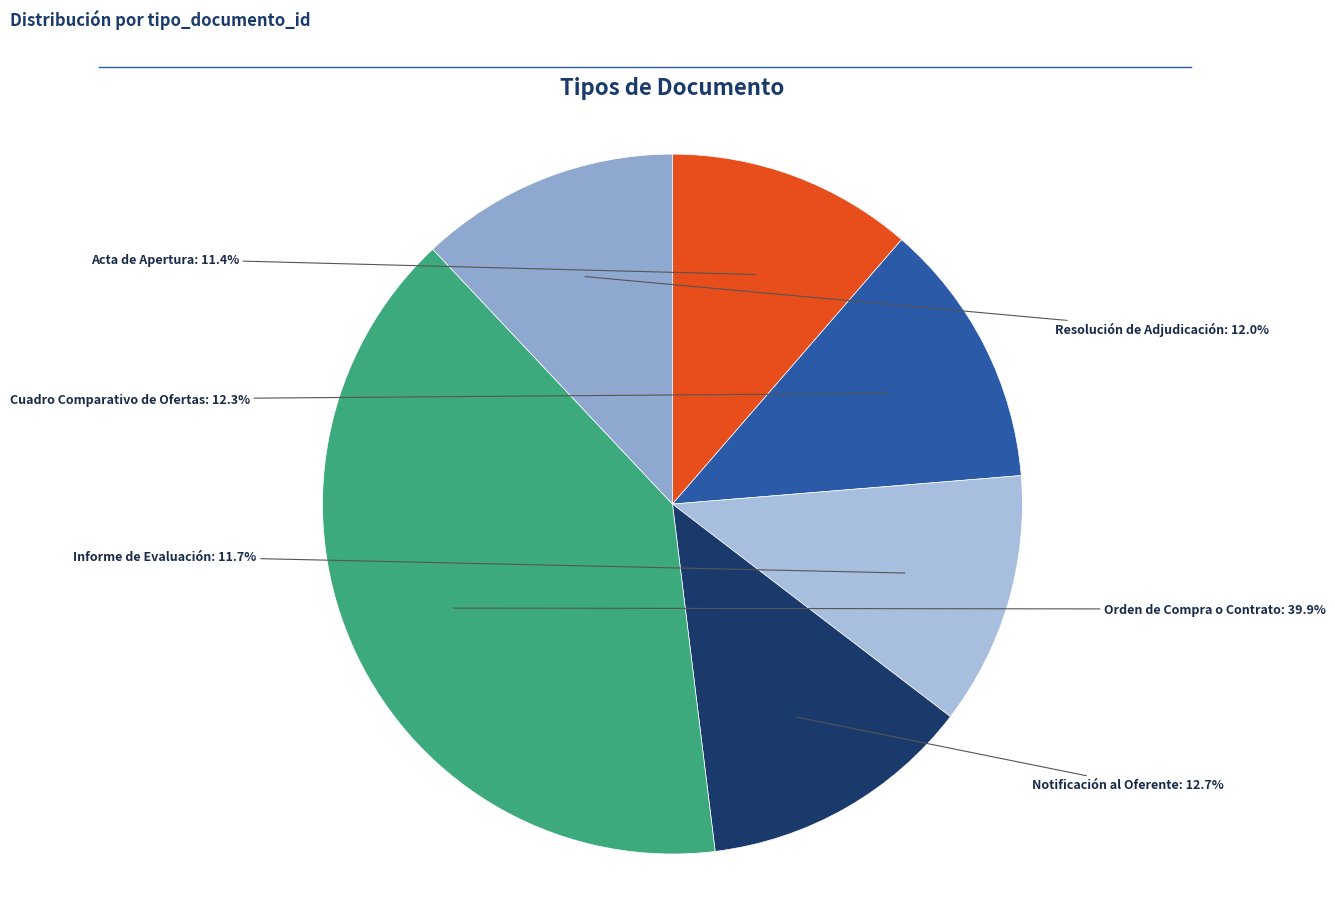

Approximately how many times larger is the value at Orden de Compra o Contrato compared to Acta de Apertura?

3.5